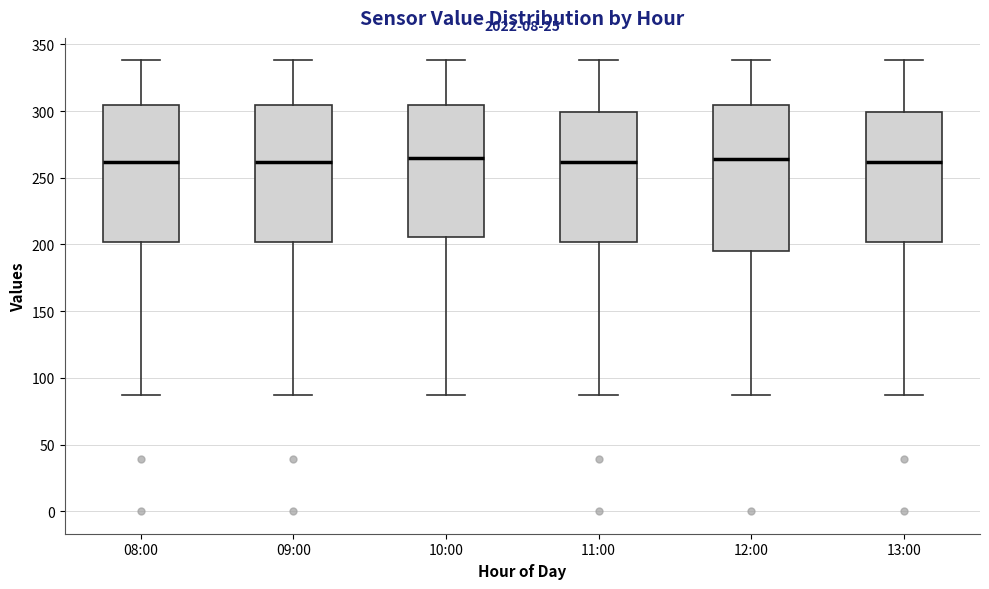

Where does the median line of the box for 09:00 sit on the y-axis? The values are not printed on the chart, so give them approximately, as read against the axis.

260